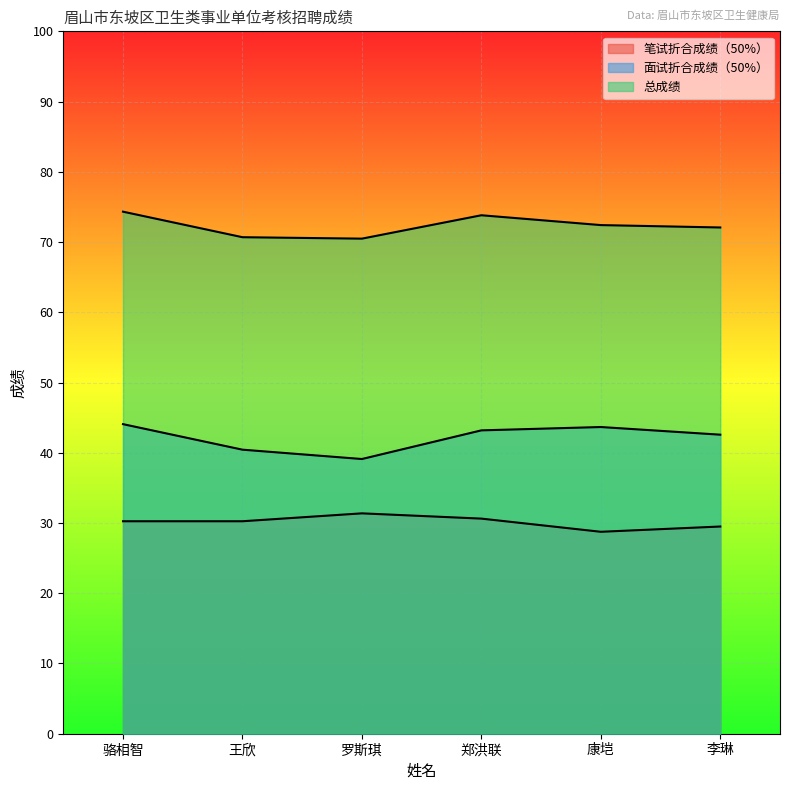

Is it true that 笔试折合成绩（50%） equals 30.2 at 王欣?

True